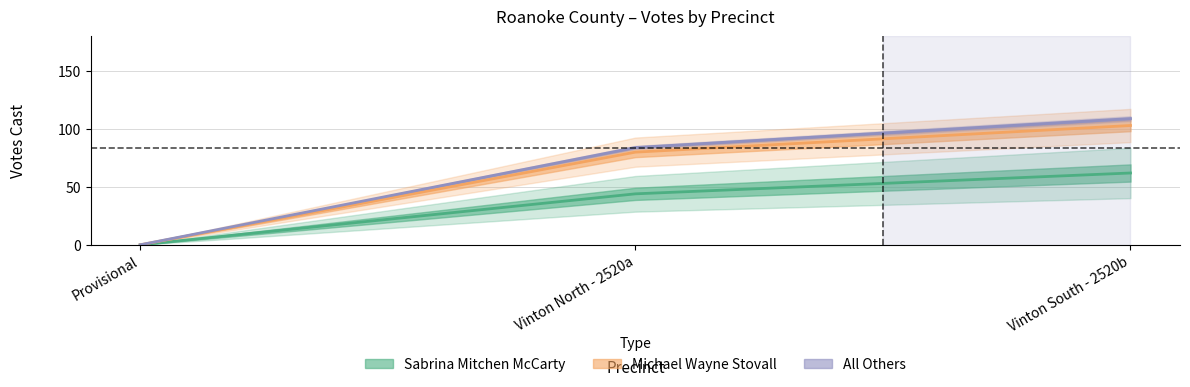

What is the difference between the maximum and second lowest values in the Michael Wayne Stovall series?

23